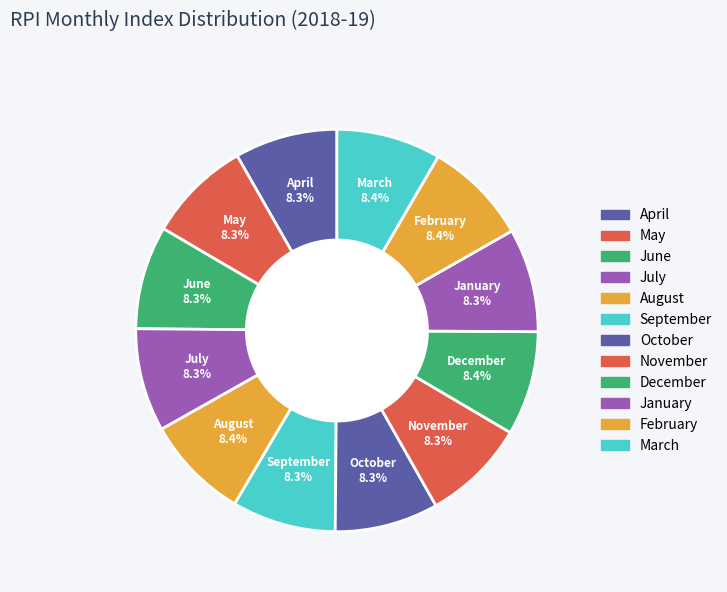

Does February represent more than half of the total?

No